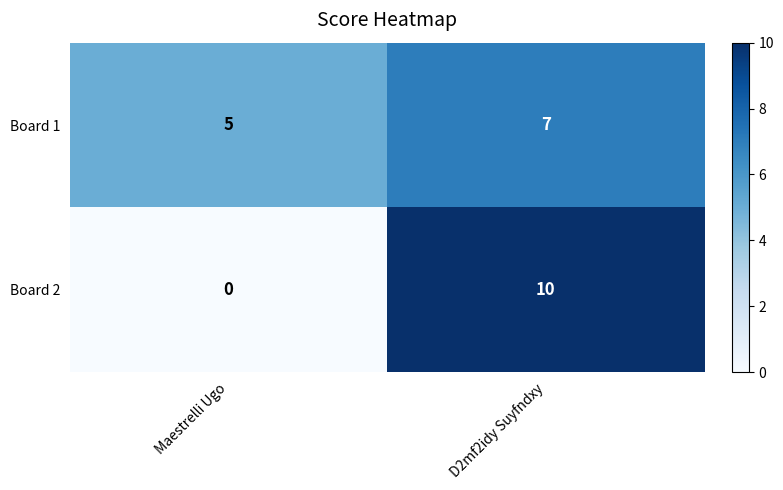

Which series has the largest range (max minus min)?

Board 2